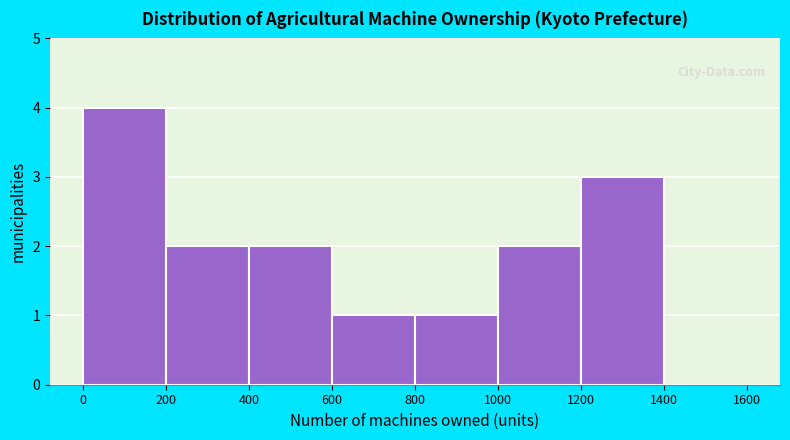

How tall is the bar that spans 600 to 800 on the x-axis? The values are not printed on the chart, so give them approximately, as read against the axis.

1